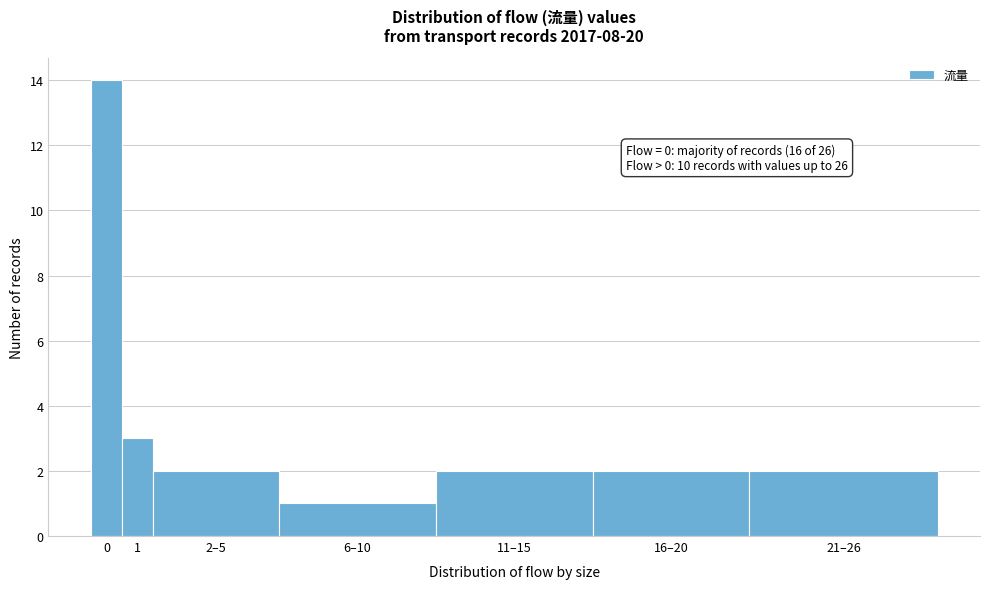

Reading left to right, transcribe all the data shown in this chart.

14	3	2	1	2	2	2